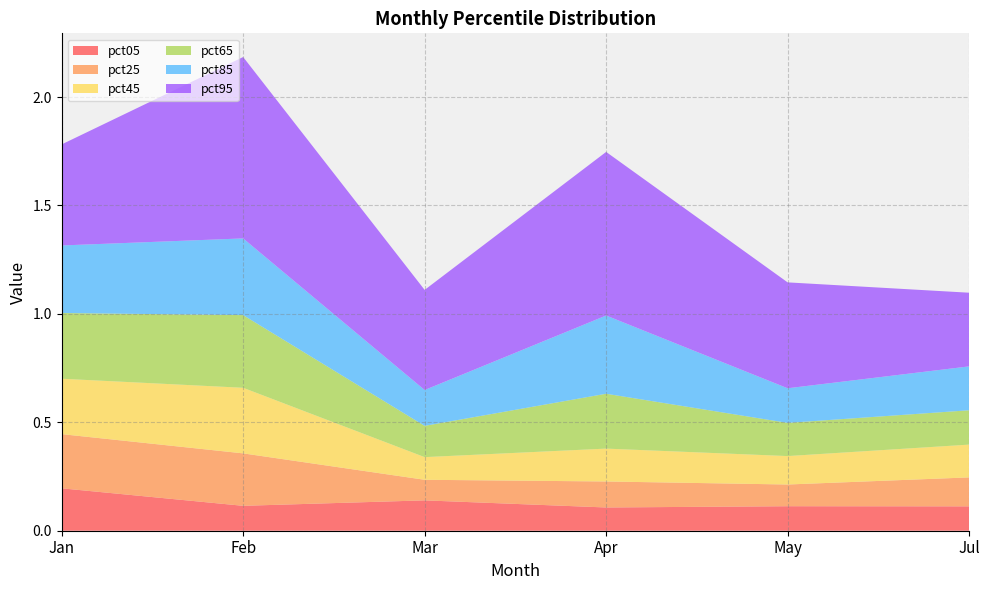

Reading right to left, what are all the values shown in this chart?

pct05: Jul=0.1	May=0.1	Apr=0.1	Mar=0.1	Feb=0.1	Jan=0.2
pct25: Jul=0.1	May=0.1	Apr=0.1	Mar=0.1	Feb=0.2	Jan=0.2
pct45: Jul=0.2	May=0.1	Apr=0.2	Mar=0.1	Feb=0.3	Jan=0.3
pct65: Jul=0.2	May=0.2	Apr=0.3	Mar=0.1	Feb=0.3	Jan=0.3
pct85: Jul=0.2	May=0.2	Apr=0.4	Mar=0.2	Feb=0.4	Jan=0.3
pct95: Jul=0.3	May=0.5	Apr=0.8	Mar=0.5	Feb=0.8	Jan=0.5